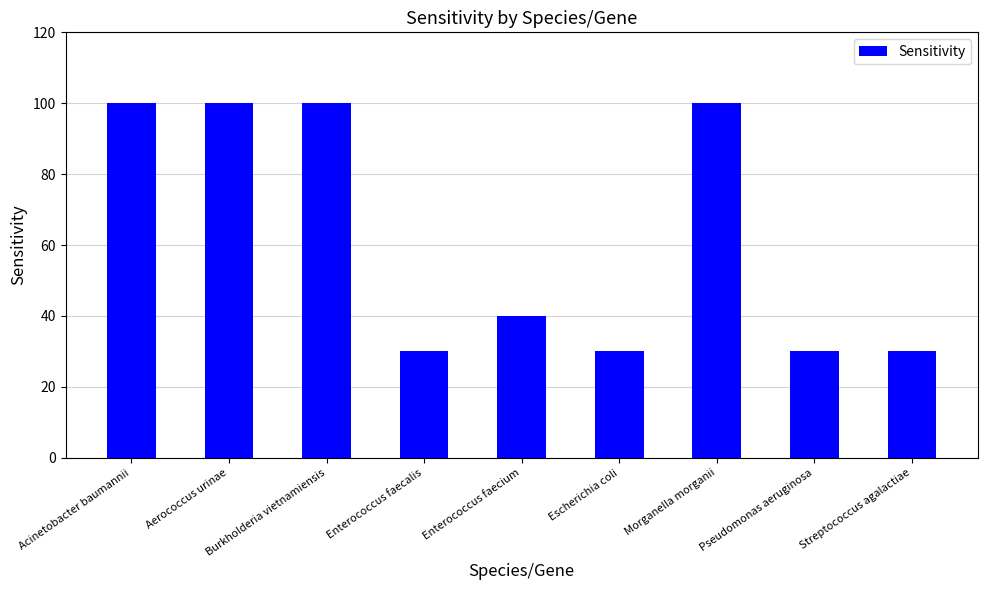

At which label is the value closest to 65?

Enterococcus faecium